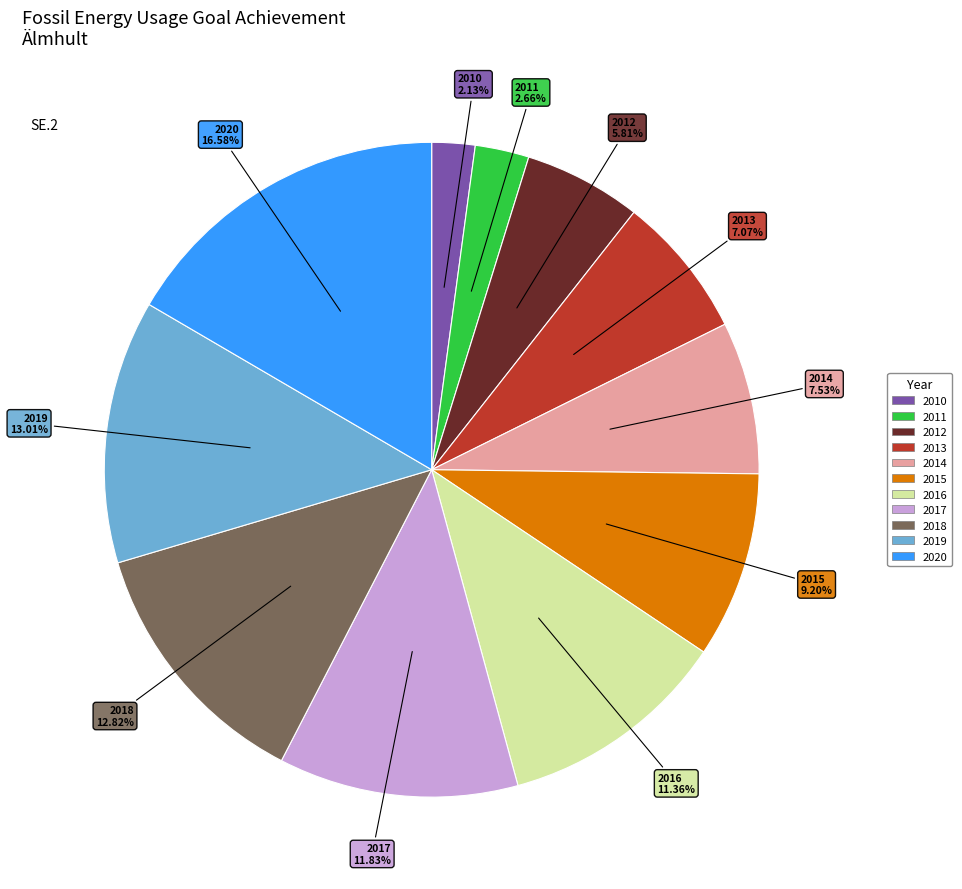

Is it true that 2011 is 8% of the pie?

False